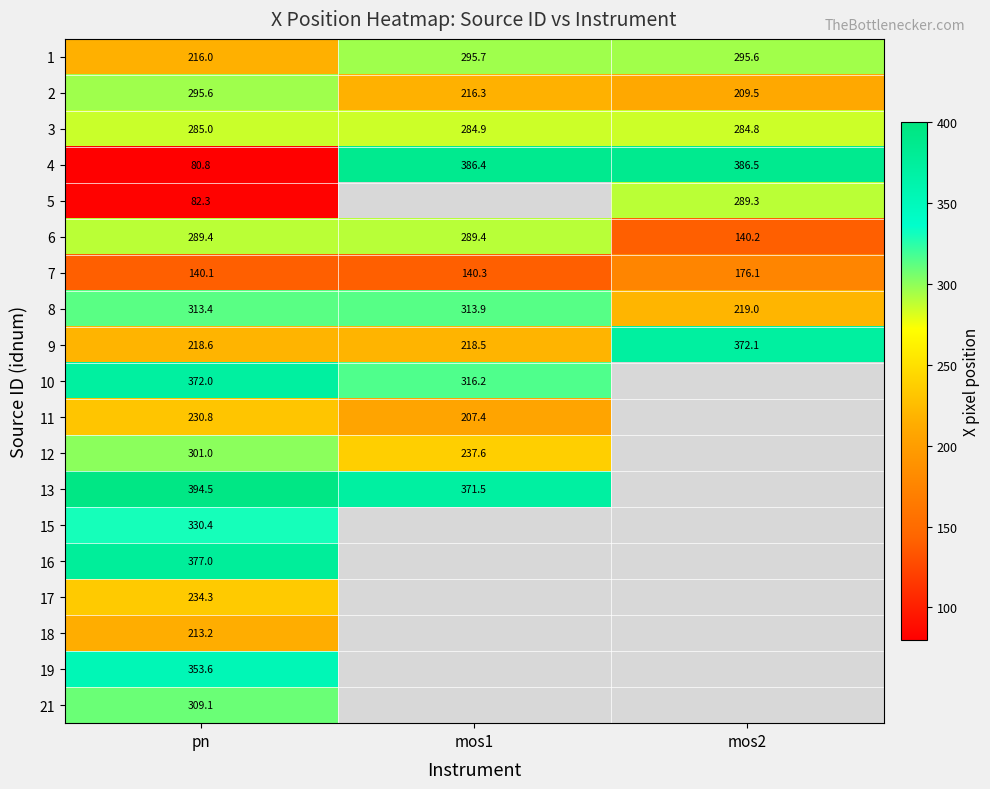

Which label corresponds to the smallest value in the chart?

pn